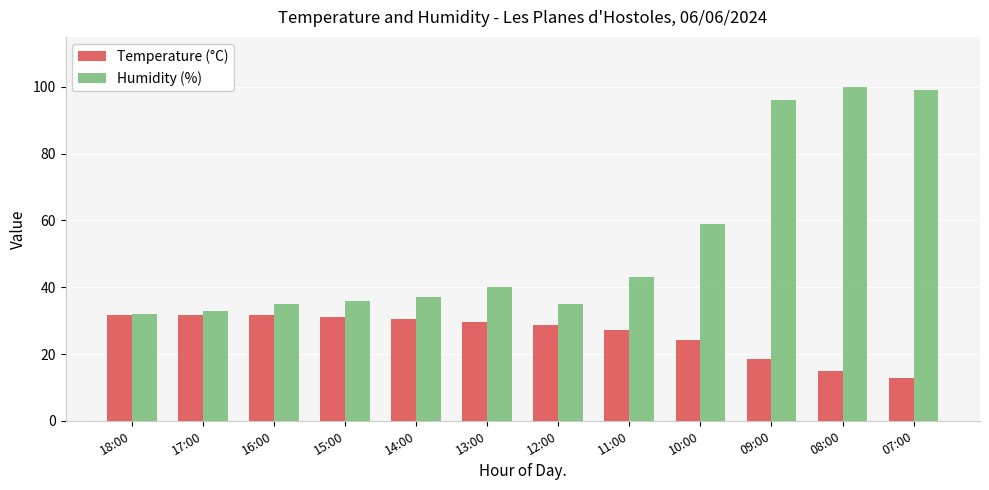

What position from the right is 09:00?

3